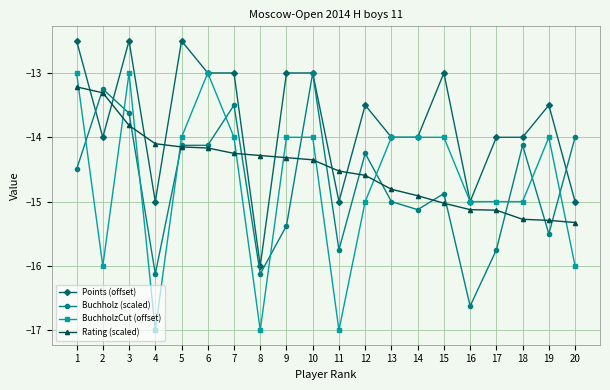

Which series has the widest spread of values?

BuchholzCut (offset)